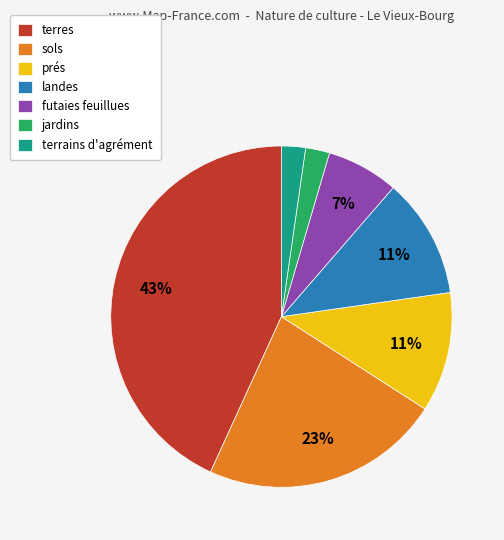

Does sols represent more than half of the total?

No